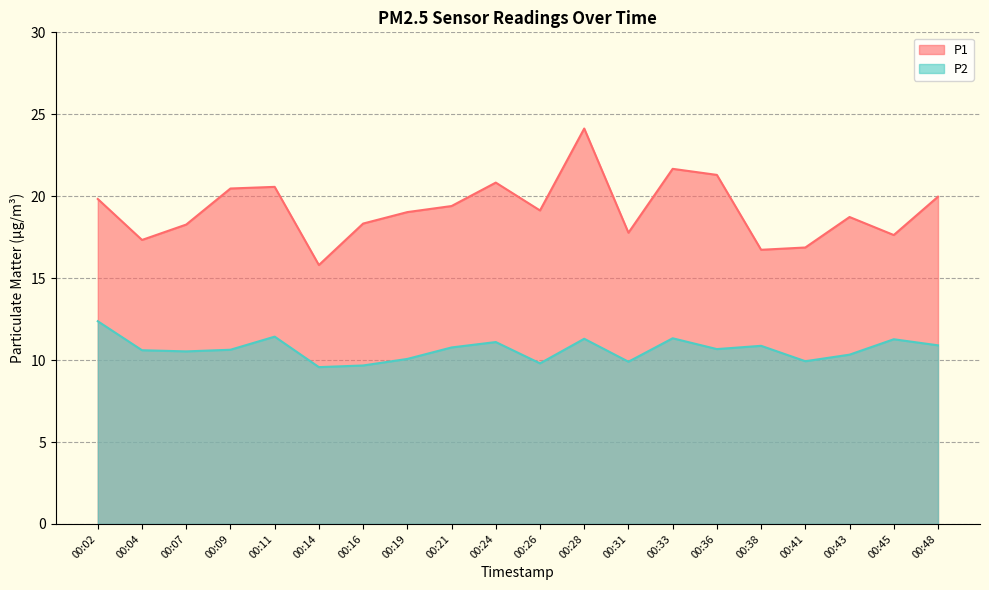

Reading left to right, what are all the values shown in this chart?

P1: 19.8	17.3	18.3	20.5	20.6	15.8	18.3	19.0	19.4	20.8	19.1	24.1	17.8	21.7	21.3	16.7	16.9	18.7	17.6	20.0
P2: 12.4	10.6	10.5	10.6	11.4	9.6	9.7	10.1	10.8	11.1	9.8	11.3	9.9	11.3	10.7	10.9	9.9	10.3	11.3	10.9